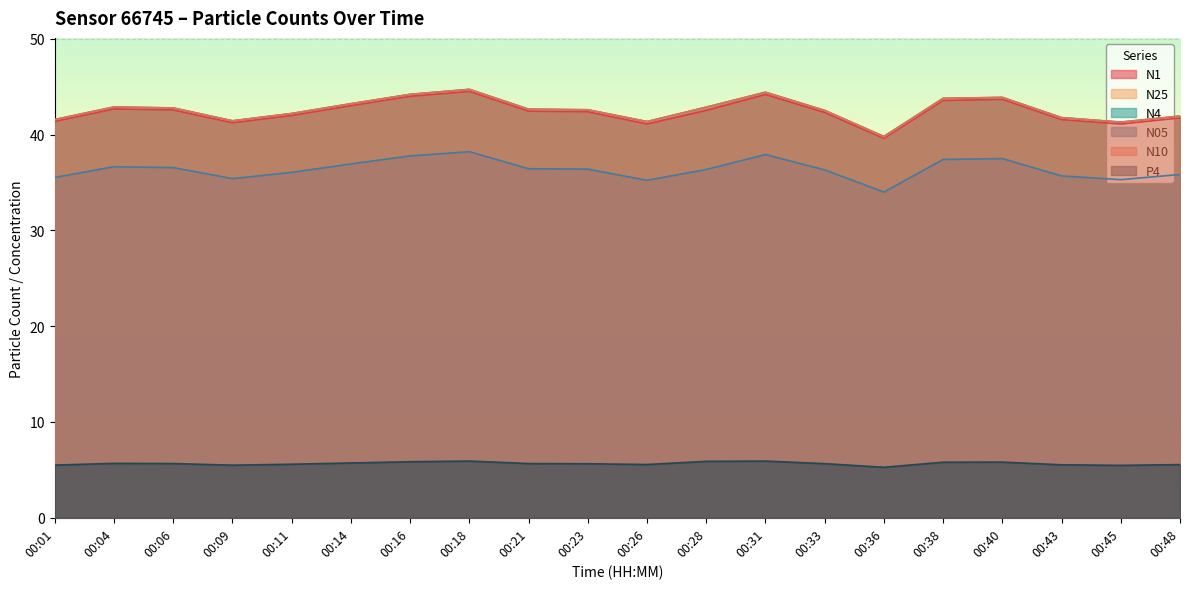

Reading left to right, list all the values displayed in this chart.

N1: 00:01=41.4	00:04=42.7	00:06=42.6	00:09=41.2	00:11=42.0	00:14=43.0	00:16=44.0	00:18=44.5	00:21=42.4	00:23=42.4	00:26=41.1	00:28=42.5	00:31=44.2	00:33=42.3	00:36=39.6	00:38=43.6	00:40=43.7	00:43=41.6	00:45=41.1	00:48=41.7
N25: 00:01=41.5	00:04=42.9	00:06=42.8	00:09=41.4	00:11=42.2	00:14=43.2	00:16=44.2	00:18=44.7	00:21=42.6	00:23=42.6	00:26=41.3	00:28=42.8	00:31=44.4	00:33=42.5	00:36=39.8	00:38=43.8	00:40=43.9	00:43=41.7	00:45=41.3	00:48=41.9
N4: 00:01=41.6	00:04=42.9	00:06=42.8	00:09=41.4	00:11=42.2	00:14=43.2	00:16=44.2	00:18=44.7	00:21=42.6	00:23=42.6	00:26=41.4	00:28=42.9	00:31=44.4	00:33=42.5	00:36=39.8	00:38=43.8	00:40=43.9	00:43=41.8	00:45=41.3	00:48=41.9
N05: 00:01=35.5	00:04=36.6	00:06=36.5	00:09=35.4	00:11=36.0	00:14=36.9	00:16=37.8	00:18=38.2	00:21=36.4	00:23=36.4	00:26=35.2	00:28=36.4	00:31=37.9	00:33=36.3	00:36=34.0	00:38=37.4	00:40=37.5	00:43=35.7	00:45=35.3	00:48=35.8
N10: 00:01=41.6	00:04=42.9	00:06=42.8	00:09=41.4	00:11=42.2	00:14=43.2	00:16=44.2	00:18=44.7	00:21=42.6	00:23=42.6	00:26=41.4	00:28=42.9	00:31=44.4	00:33=42.5	00:36=39.8	00:38=43.8	00:40=43.9	00:43=41.8	00:45=41.3	00:48=41.9
P4: 00:01=5.5	00:04=5.7	00:06=5.7	00:09=5.5	00:11=5.6	00:14=5.7	00:16=5.8	00:18=5.9	00:21=5.7	00:23=5.6	00:26=5.6	00:28=5.9	00:31=5.9	00:33=5.7	00:36=5.3	00:38=5.8	00:40=5.8	00:43=5.5	00:45=5.5	00:48=5.5